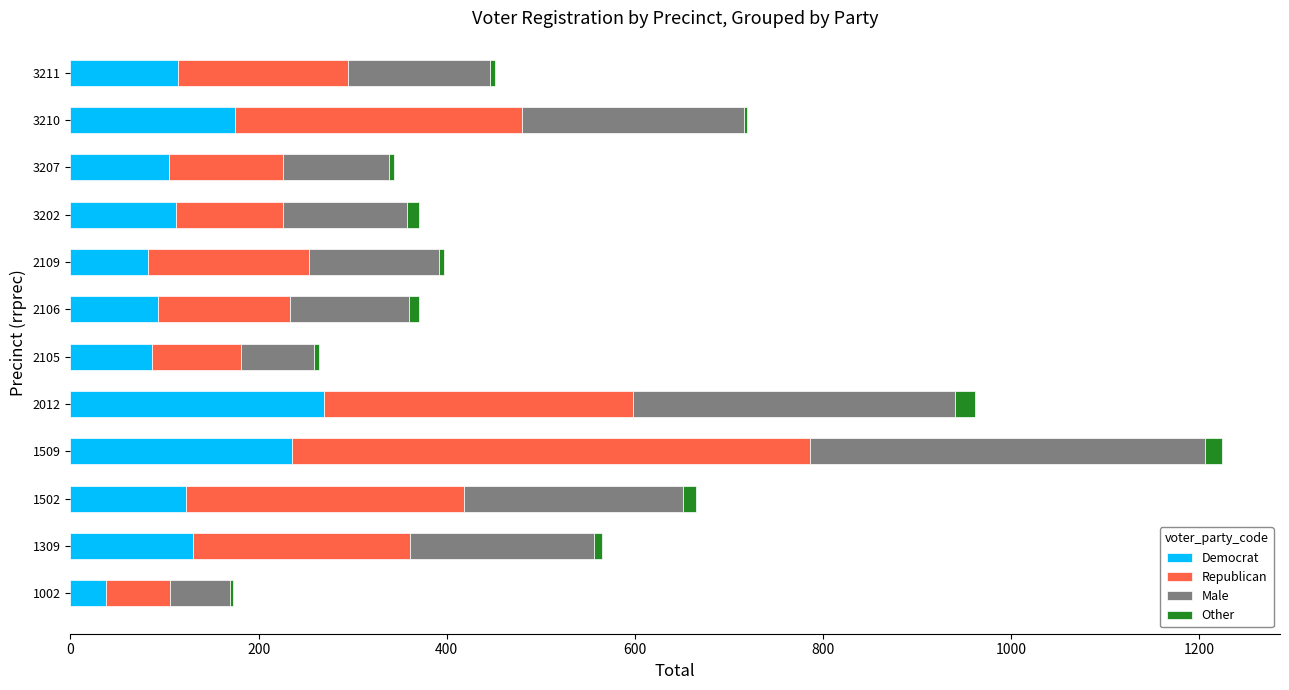

The Democrat series shows 105 at 3207. True or false?

True